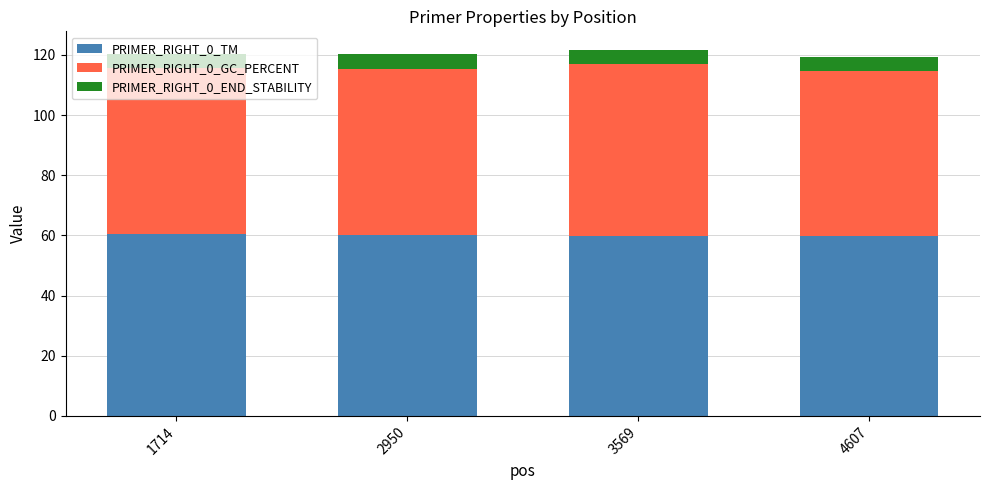

Is it true that PRIMER_RIGHT_0_TM equals 59.8 at 4607?

True